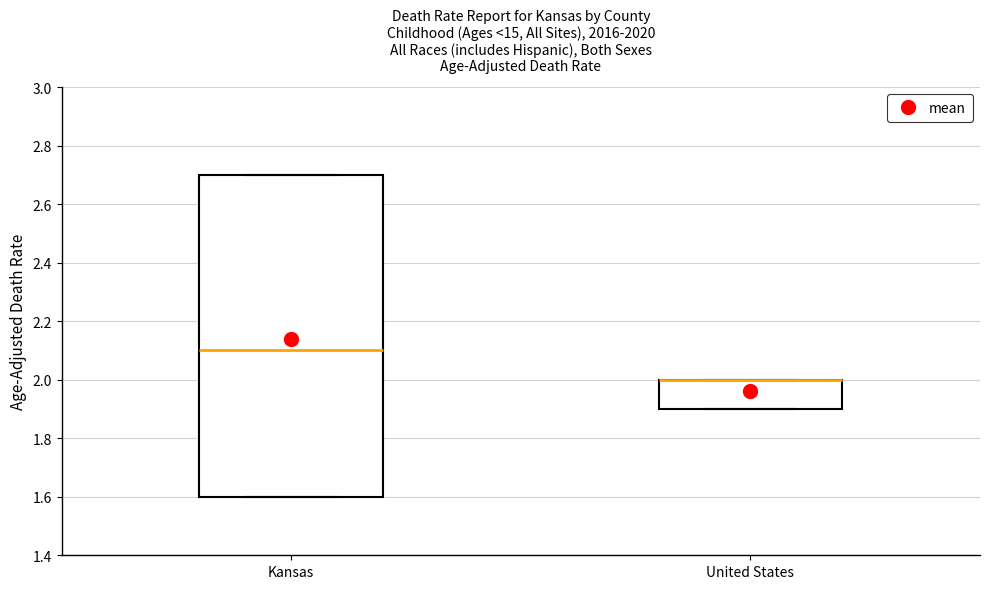

Comparing the boxes themselves (not the whiskers), which one is the tallest?

Kansas